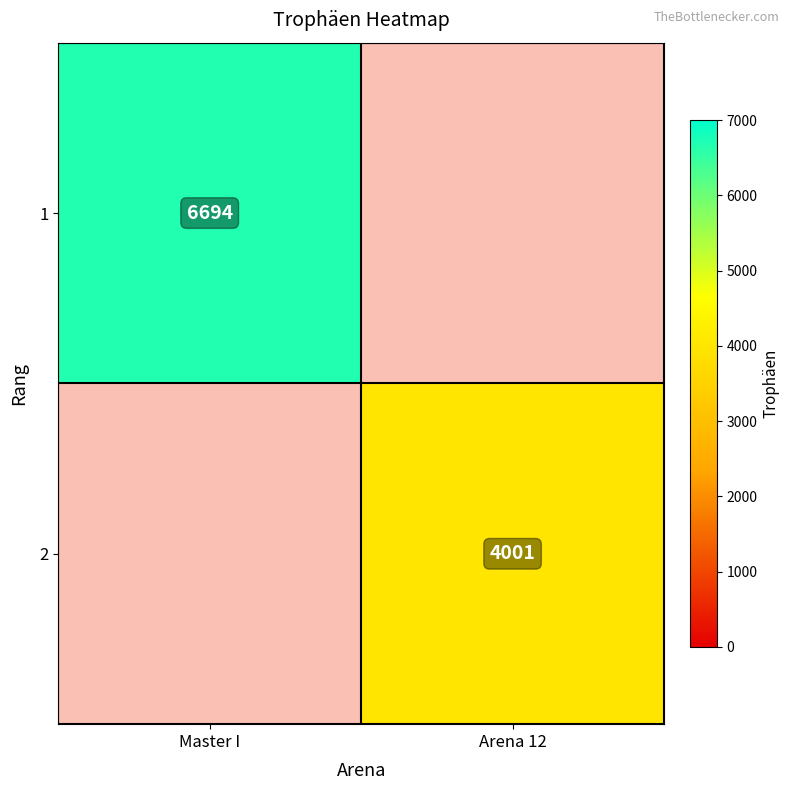

The 2 series shows 0 at Master I. True or false?

True